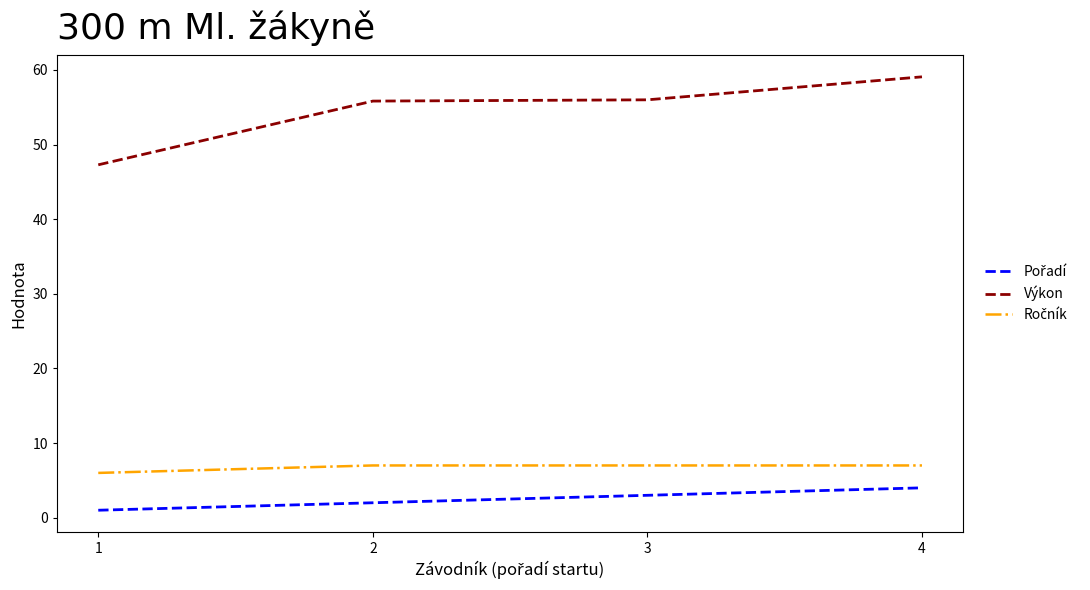

Which series changed the most between 1 and 2?

Výkon